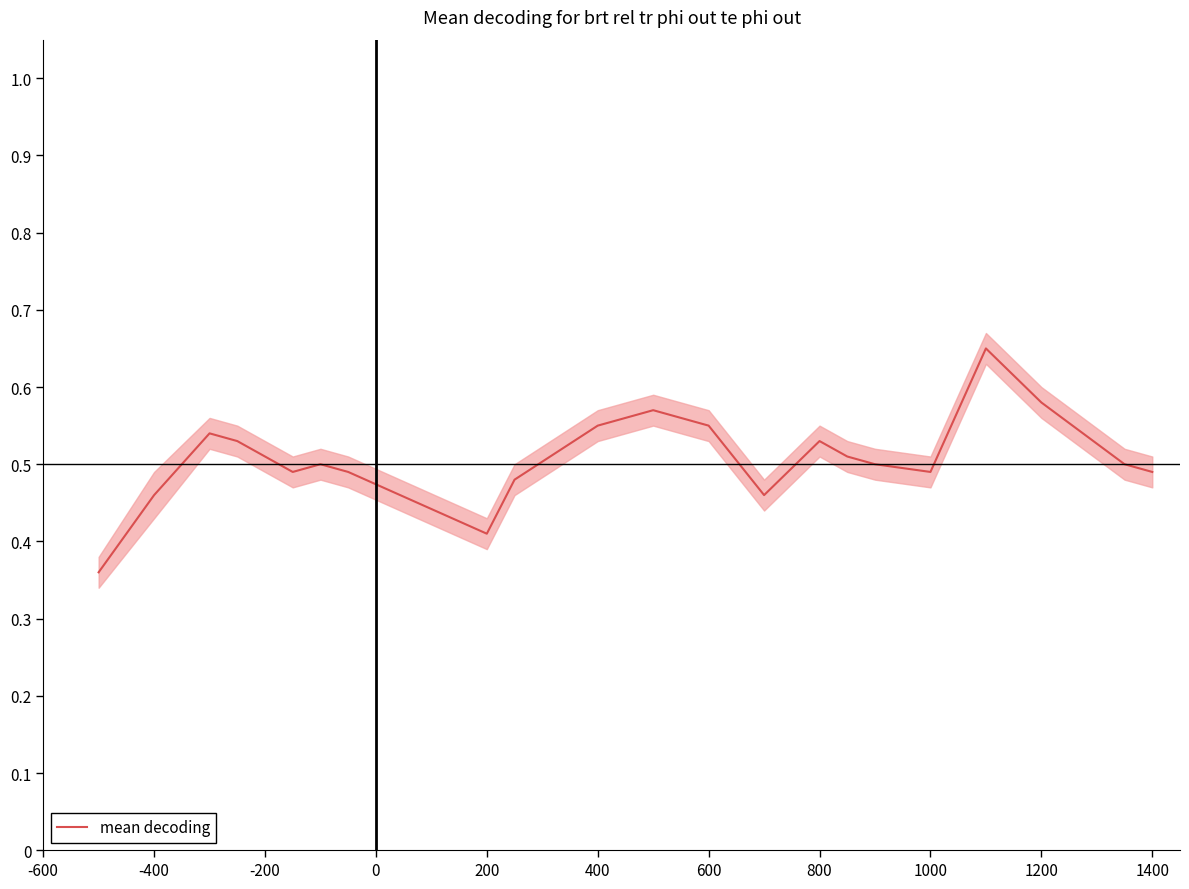

The mean decoding series shows 0.9 at -200. True or false?

False